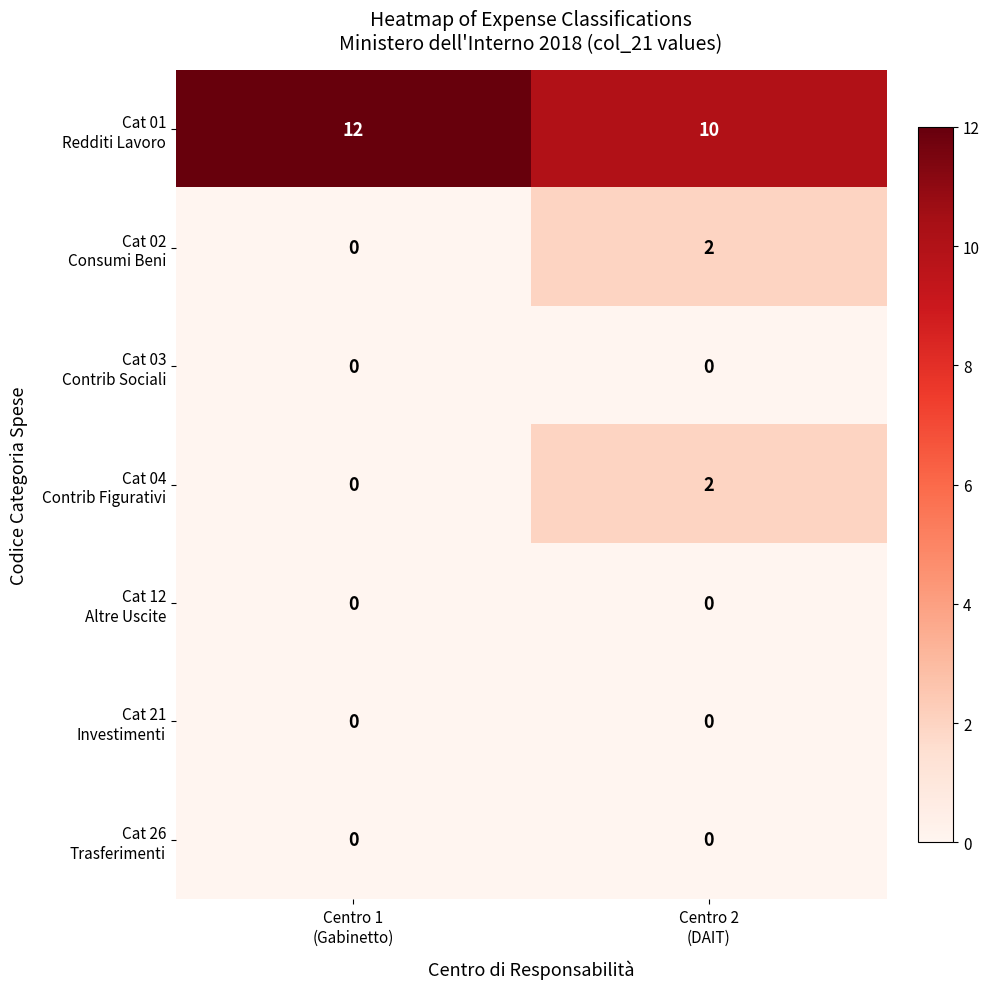

What is the greatest value displayed?

12